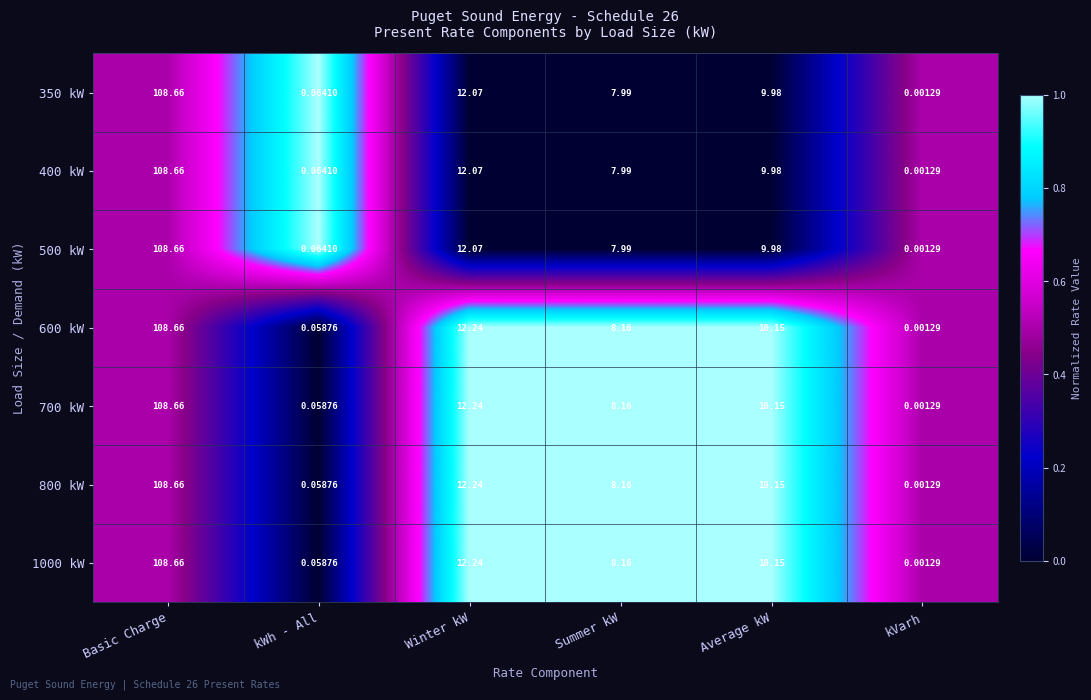

At which label does 800 kW reach its minimum?

kVarh